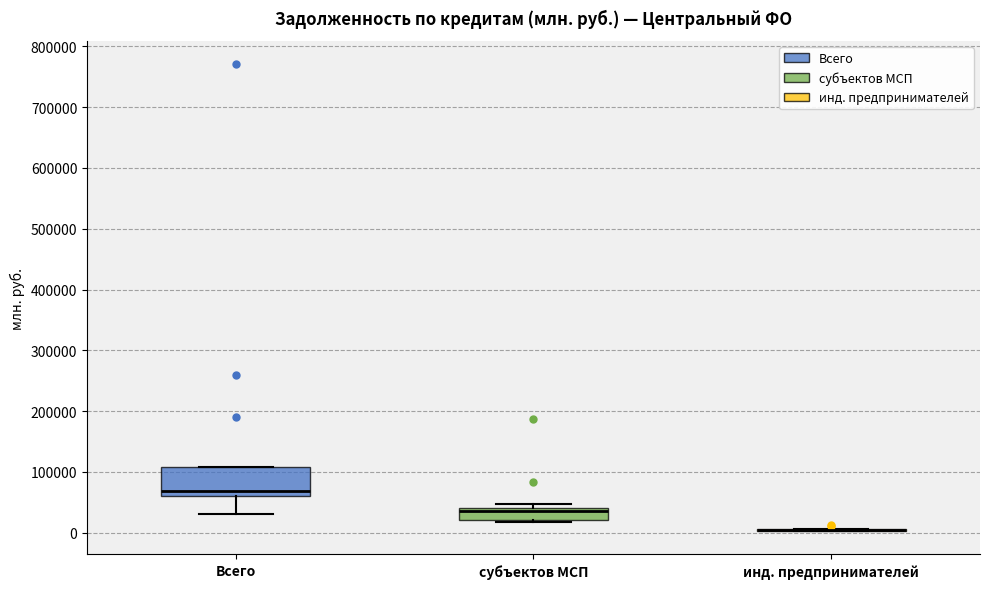

Where does the lower whisker of the box for Всего end on the y-axis? The values are not printed on the chart, so give them approximately, as read against the axis.

30000